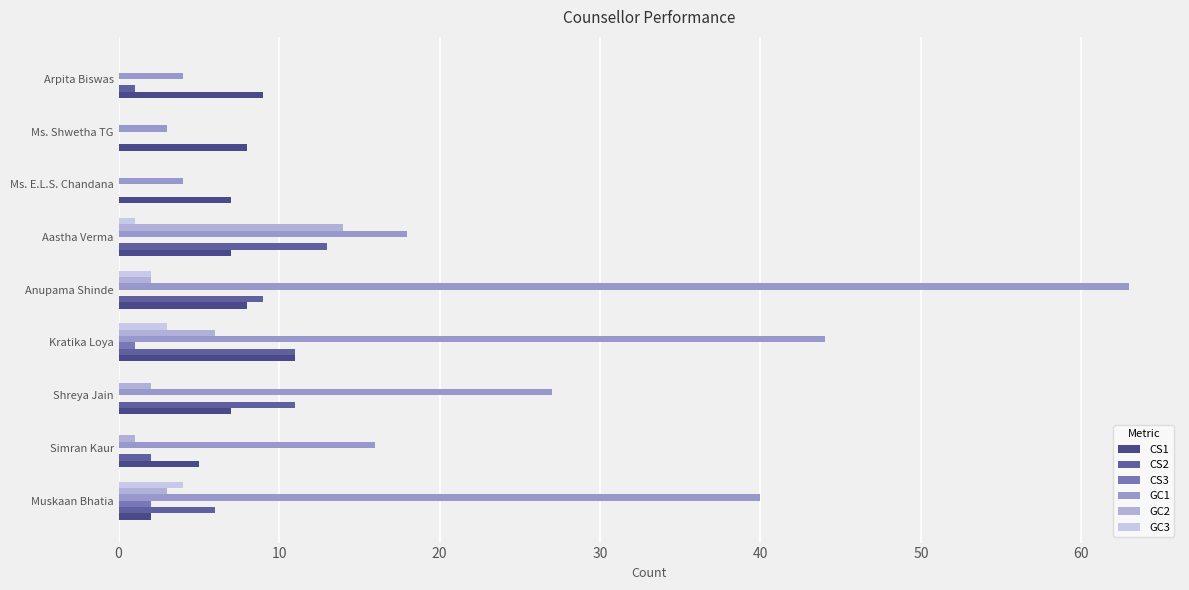

Which category has the highest value across all series?

Anupama Shinde